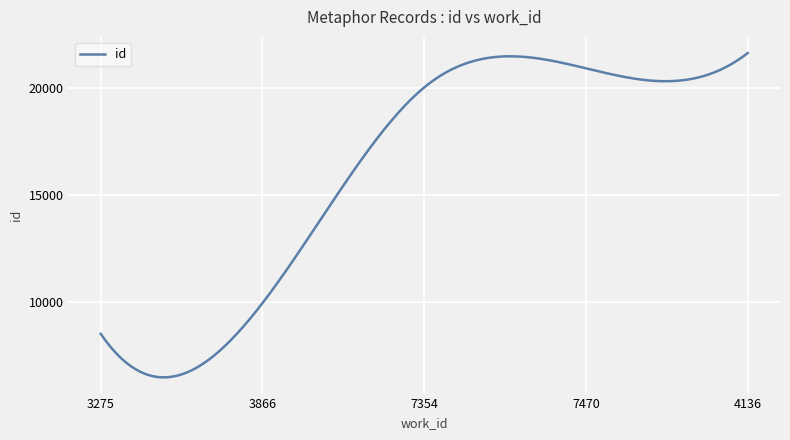

What is the smallest value displayed?

6510.5